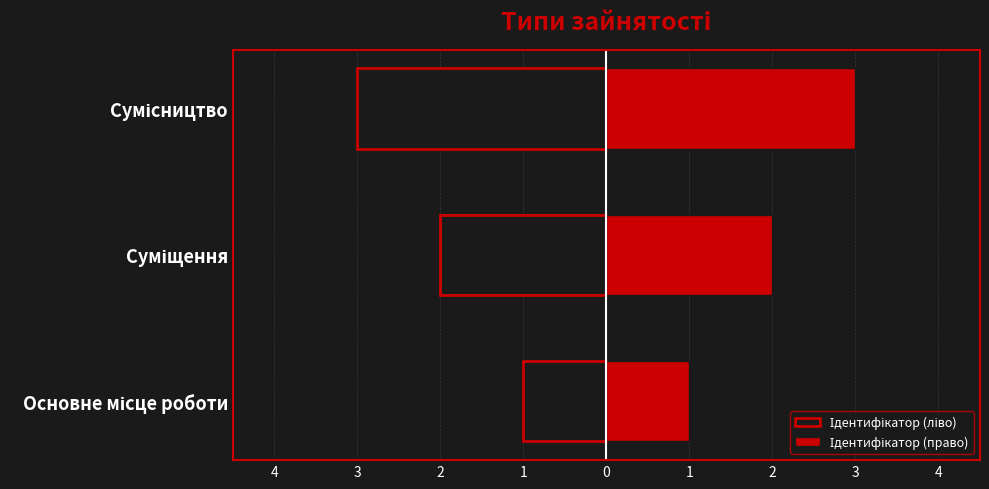

How many bars are there in each group?

2